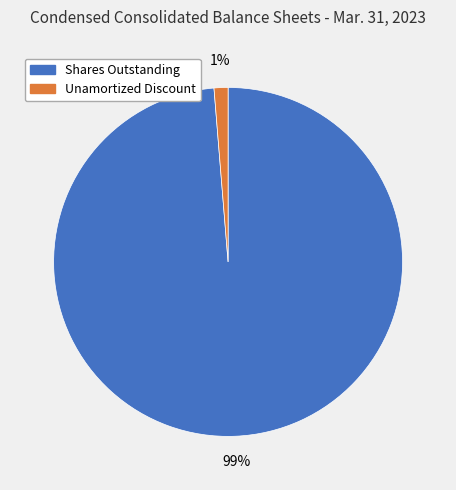

Which has a higher value, Shares Outstanding or Unamortized Discount?

Shares Outstanding